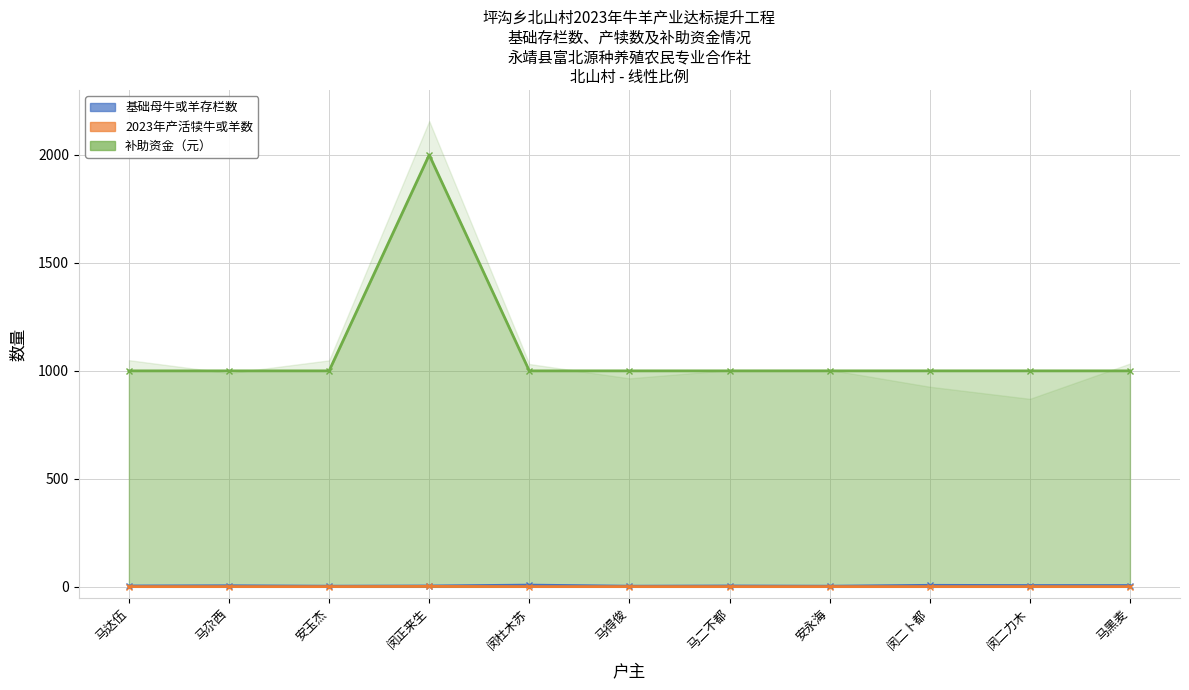

How many 基础母牛或羊存栏数 values are between 3 and 6?

9